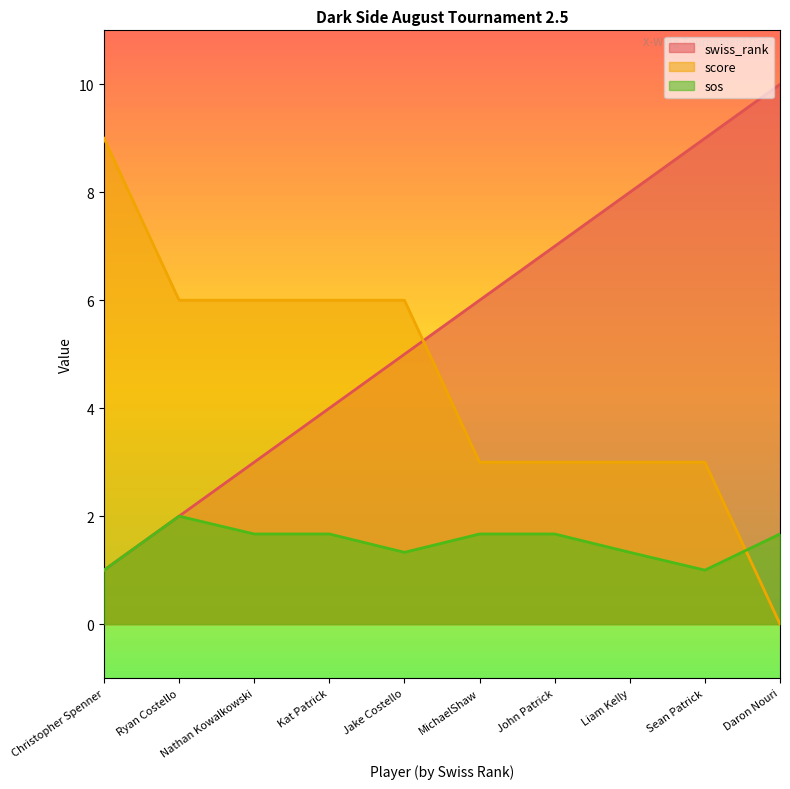

Reading left to right, what are all the values shown in this chart?

swiss_rank: 1.0	2.0	3.0	4.0	5.0	6.0	7.0	8.0	9.0	10.0
score: 9.0	6.0	6.0	6.0	6.0	3.0	3.0	3.0	3.0	0.0
sos: 1.0	2.0	1.7	1.7	1.3	1.7	1.7	1.3	1.0	1.7